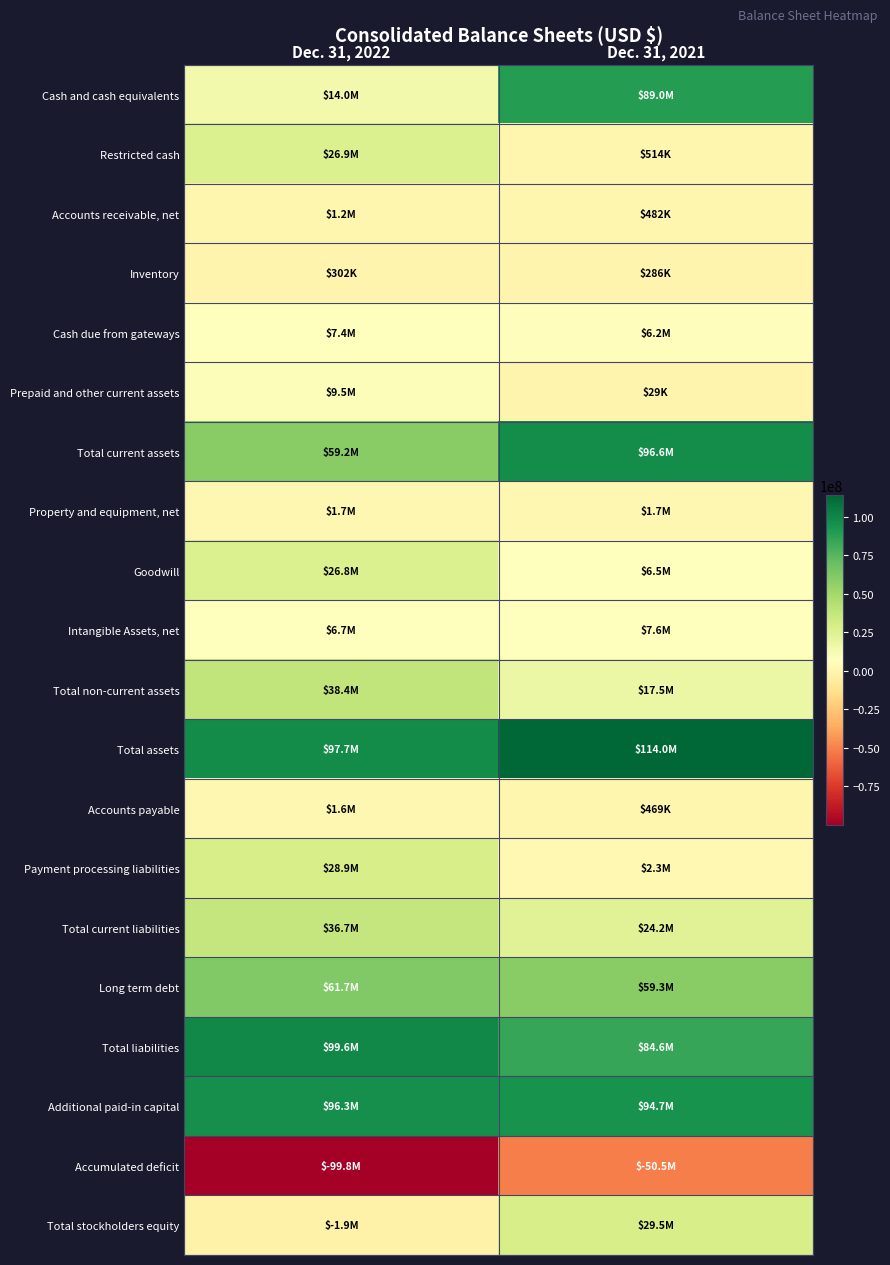

Between Dec. 31, 2022 and Dec. 31, 2021, which series saw the biggest shift?

Cash and cash equivalents